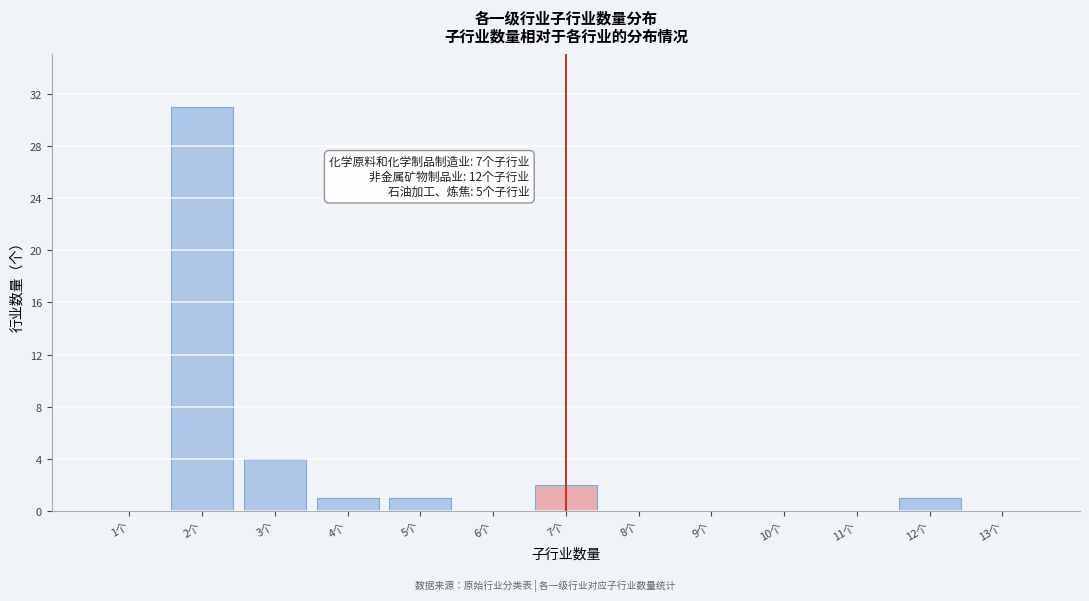

Reading left to right, extract all data points from this chart.

1个=0	2个=31	3个=4	4个=1	5个=1	6个=0	7个=2	8个=0	9个=0	10个=0	11个=0	12个=1	13个=0